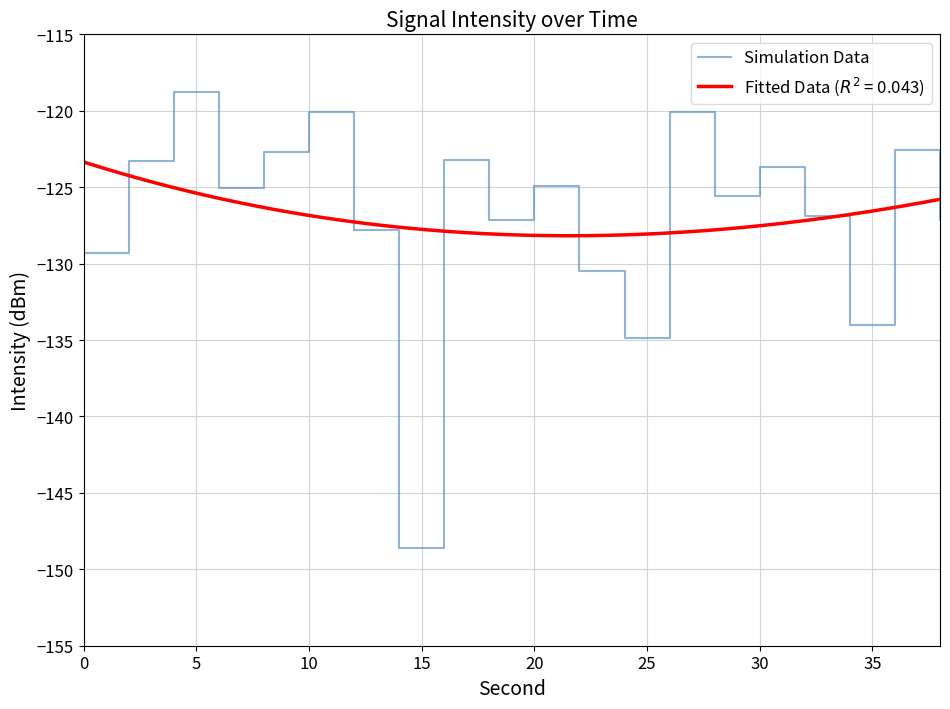

Count the number of values greater than -125.

9